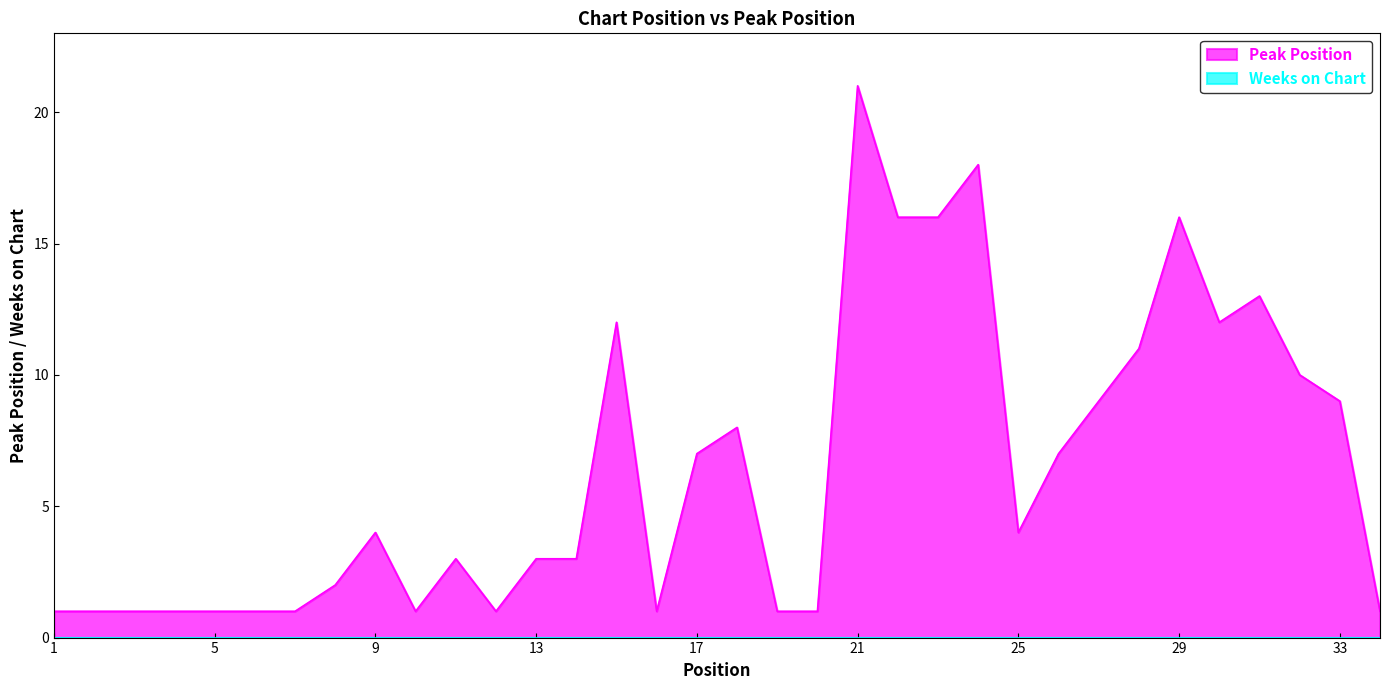

What is the value of the 22nd point from the left?

16